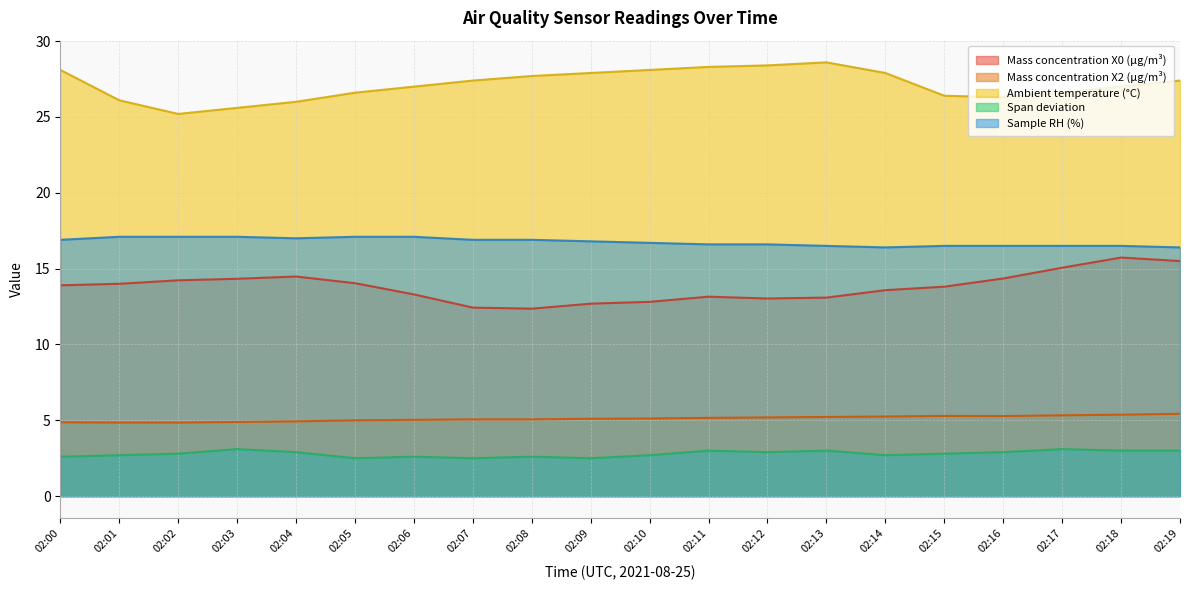

At which category does the chart reach its minimum across all series?

02:05